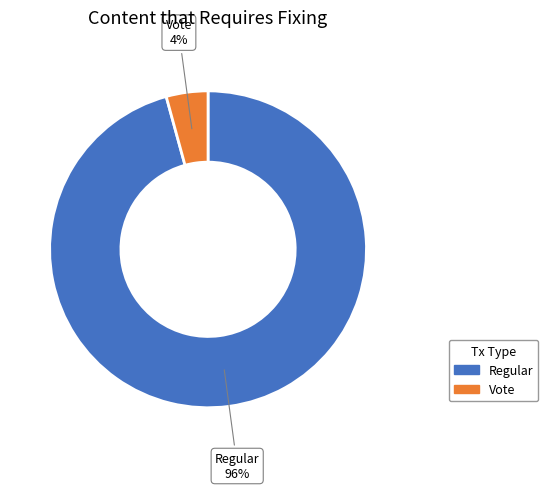

Count the number of slices in the pie.

2